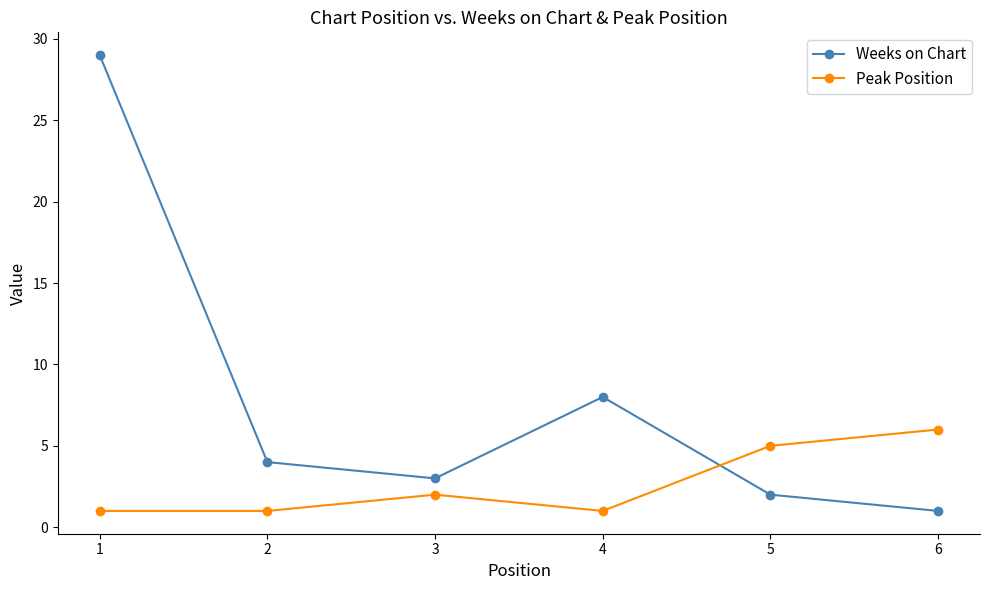

At which label does Weeks on Chart first exceed 4?

1